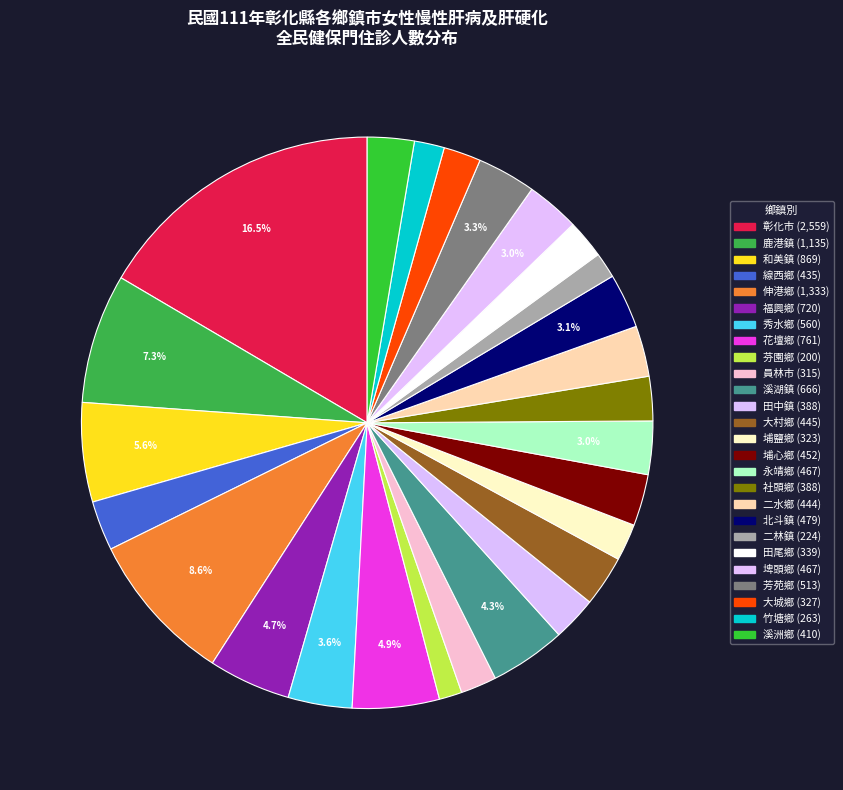

Combined, do 田中鎮 and 田尾鄉 account for over 50%?

No